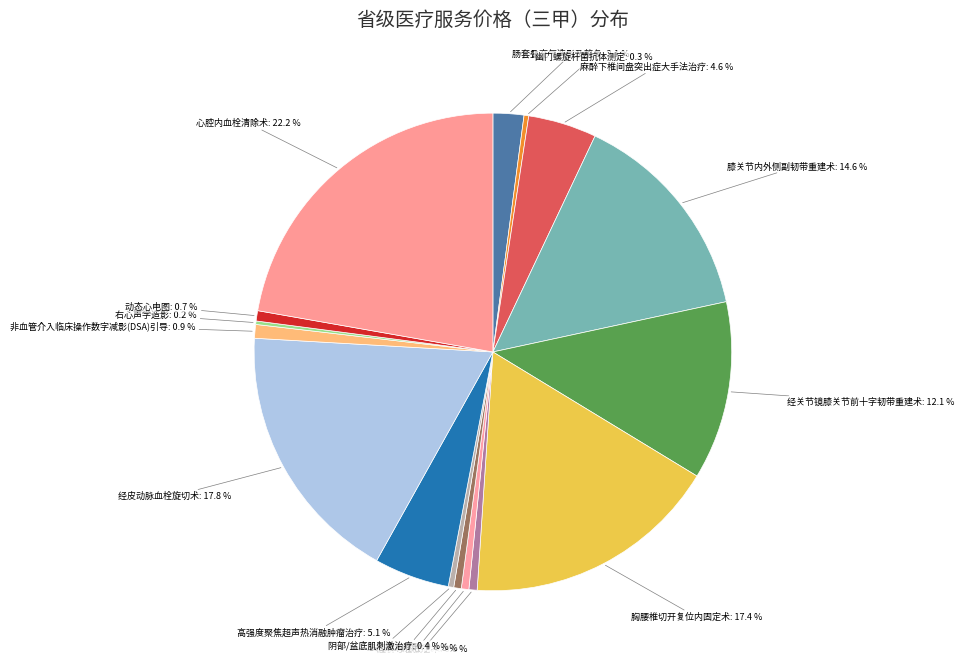

What is the largest slice in the pie chart?

心腔内血栓清除术